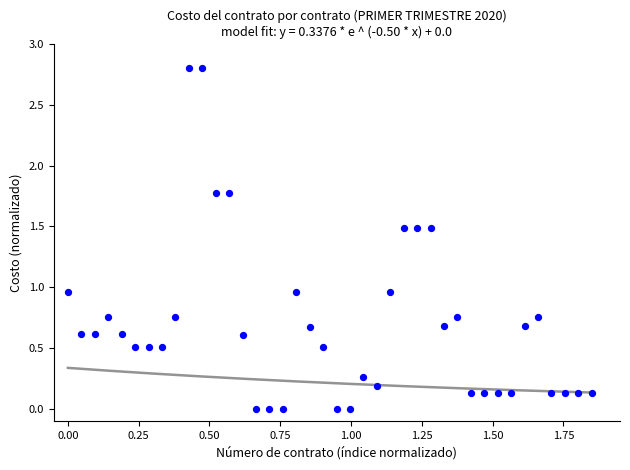

What is the range of Y values (max minus min)?

2.8